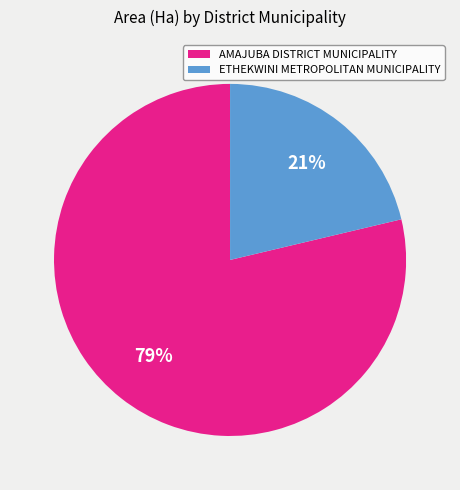

The ETHEKWINI METROPOLITAN MUNICIPALITY slice represents 31% of the pie. True or false?

False